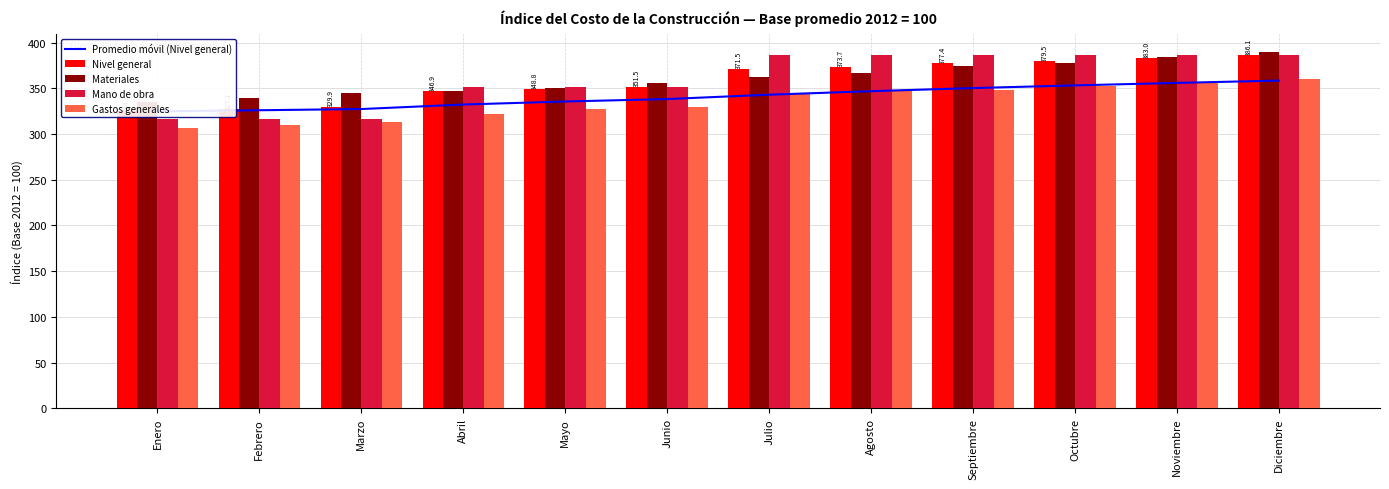

Reading left to right, transcribe all the data shown in this chart.

Promedio móvil (Nivel general): Enero=324.7	Febrero=325.9	Marzo=327.2	Abril=332.2	Mayo=335.5	Junio=338.2	Julio=342.9	Agosto=346.8	Septiembre=350.2	Octubre=353.1	Noviembre=355.8	Diciembre=358.4
Nivel general: Enero=324.7	Febrero=327.1	Marzo=329.9	Abril=346.9	Mayo=348.8	Junio=351.5	Julio=371.5	Agosto=373.7	Septiembre=377.4	Octubre=379.5	Noviembre=383.0	Diciembre=386.1
Materiales: Enero=335.2	Febrero=339.6	Marzo=344.8	Abril=347.2	Mayo=350.1	Junio=355.2	Julio=362.5	Agosto=366.4	Septiembre=373.9	Octubre=377.8	Noviembre=384.4	Diciembre=390.0
Mano de obra: Enero=316.7	Febrero=316.7	Marzo=316.7	Abril=351.5	Mayo=351.5	Junio=351.5	Julio=386.7	Agosto=386.7	Septiembre=386.7	Octubre=386.7	Noviembre=386.7	Diciembre=386.7
Gastos generales: Enero=306.2	Febrero=309.5	Marzo=312.8	Abril=321.6	Mayo=327.0	Junio=329.9	Julio=344.2	Agosto=348.0	Septiembre=348.1	Octubre=352.3	Noviembre=356.0	Diciembre=359.9